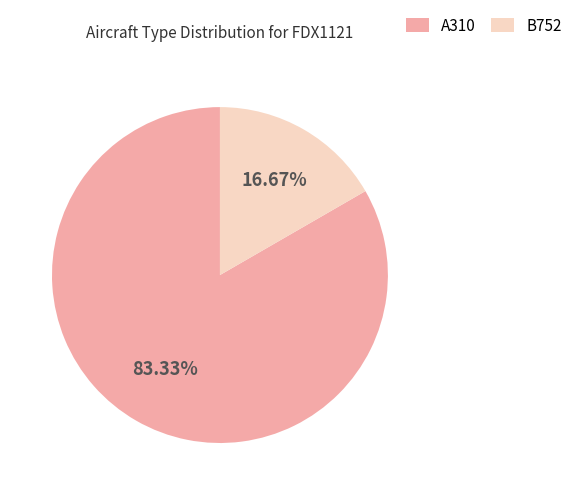

Rank the categories by value from highest to lowest.

A310, B752